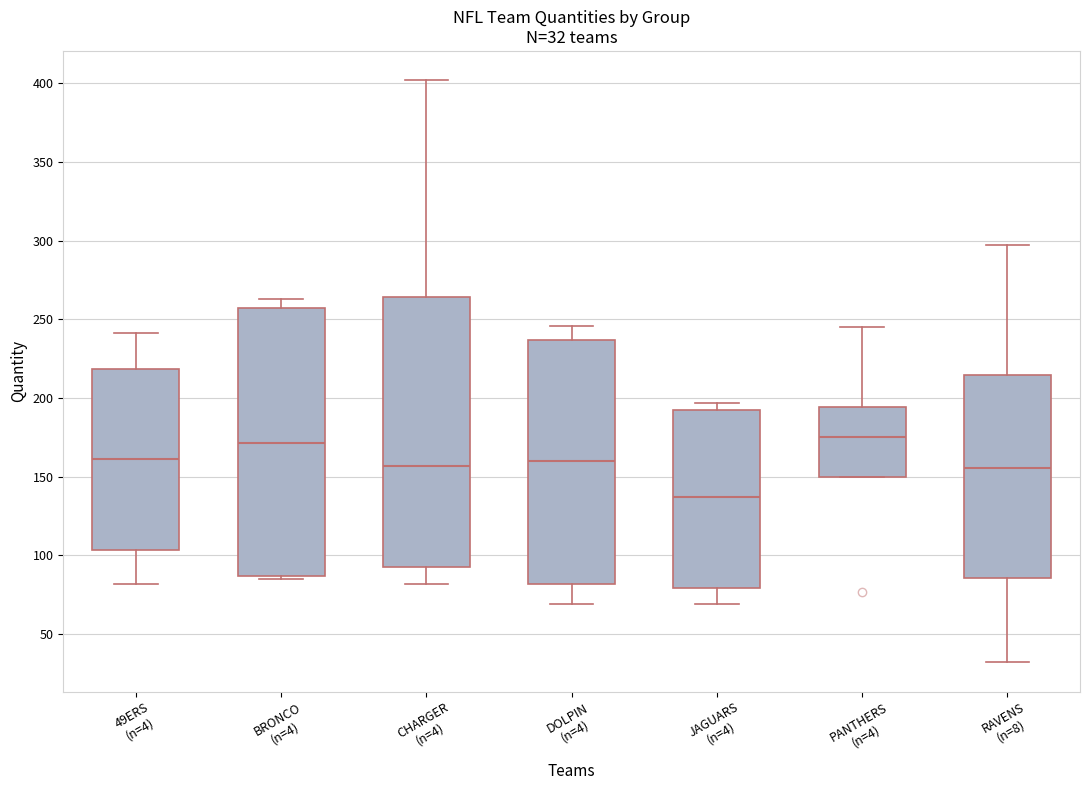

Which box has the lowest median line?

JAGUARS (n=4)